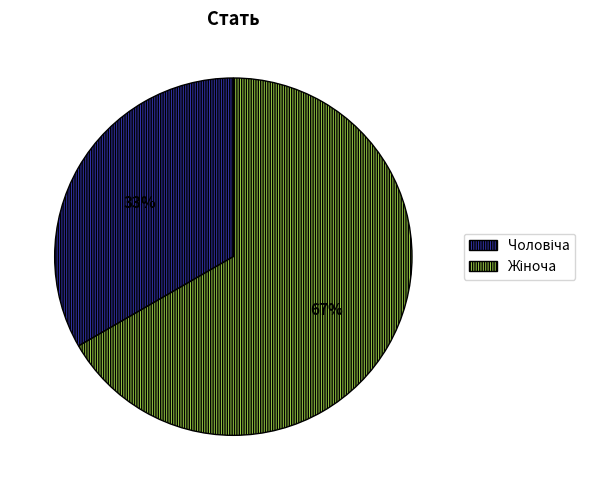

Is there a majority slice in this chart?

Yes